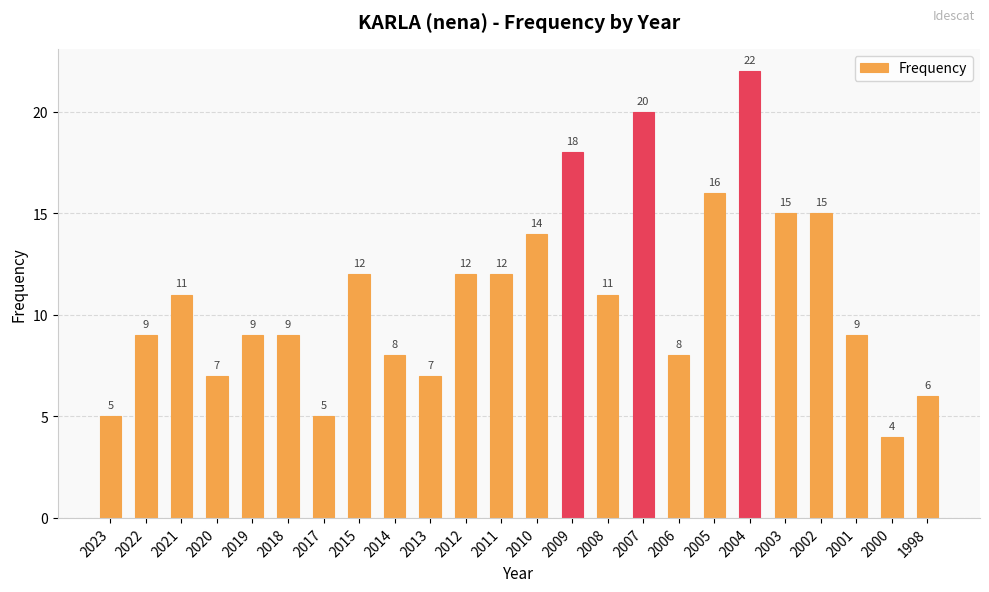

What is the value of the 10th bar from the left?

7